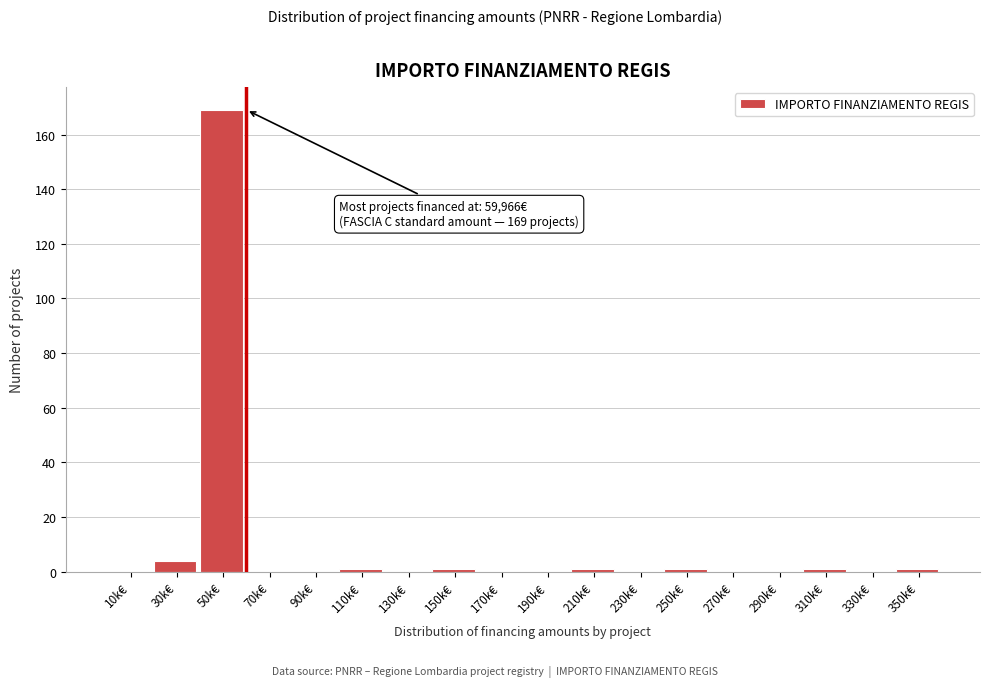

Reading left to right, extract all data points from this chart.

10k€=0	30k€=4	50k€=169	70k€=0	90k€=0	110k€=1	130k€=0	150k€=1	170k€=0	190k€=0	210k€=1	230k€=0	250k€=1	270k€=0	290k€=0	310k€=1	330k€=0	350k€=1